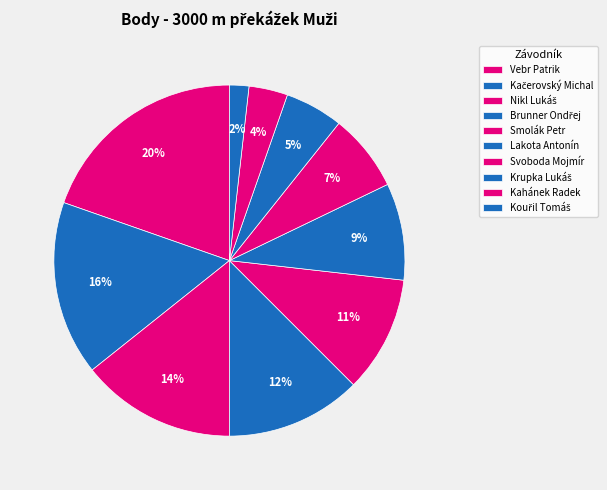

Rank the categories by value from lowest to highest.

Kouřil Tomáš, Kahánek Radek, Krupka Lukáš, Svoboda Mojmír, Lakota Antonín, Smolák Petr, Brunner Ondřej, Nikl Lukáš, Kačerovský Michal, Vebr Patrik